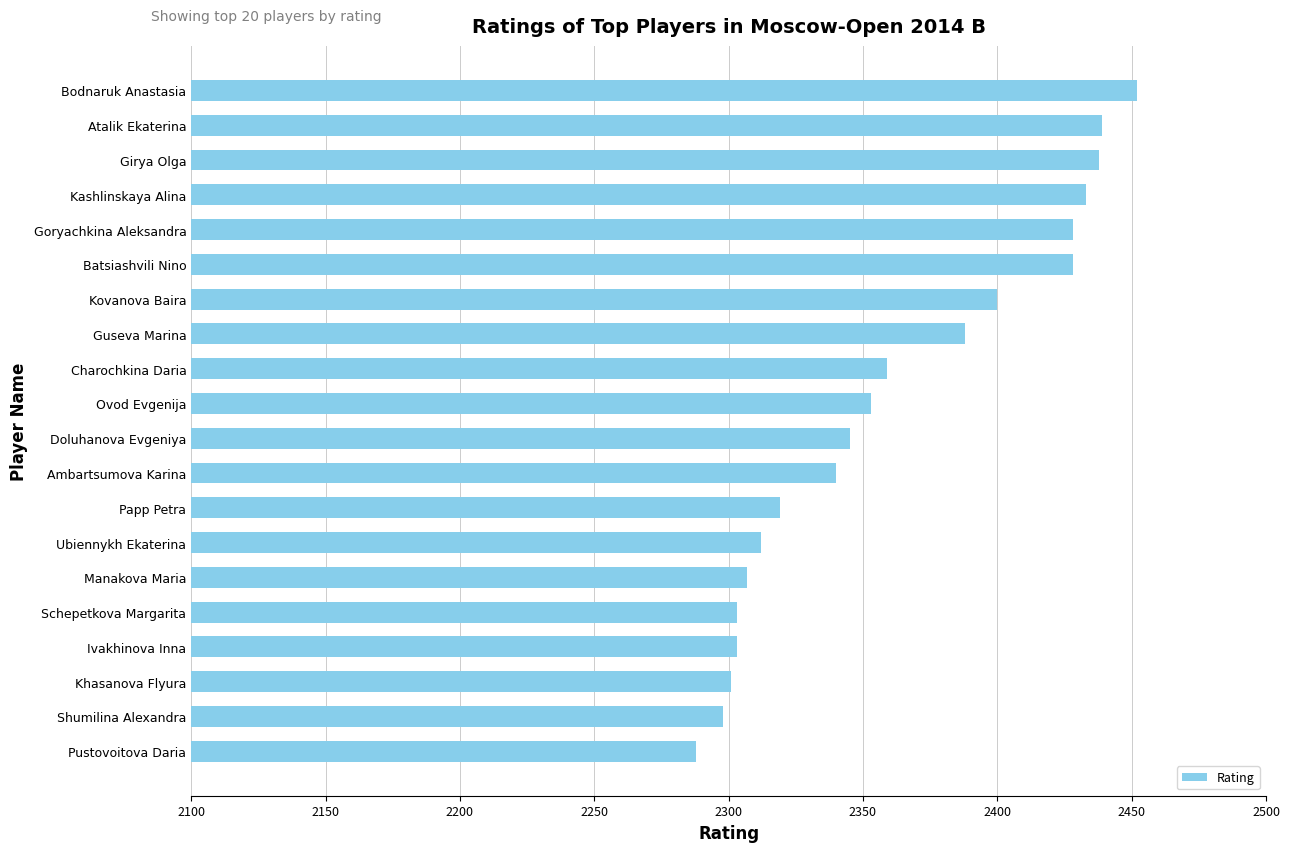

How many data points does each series have?

20